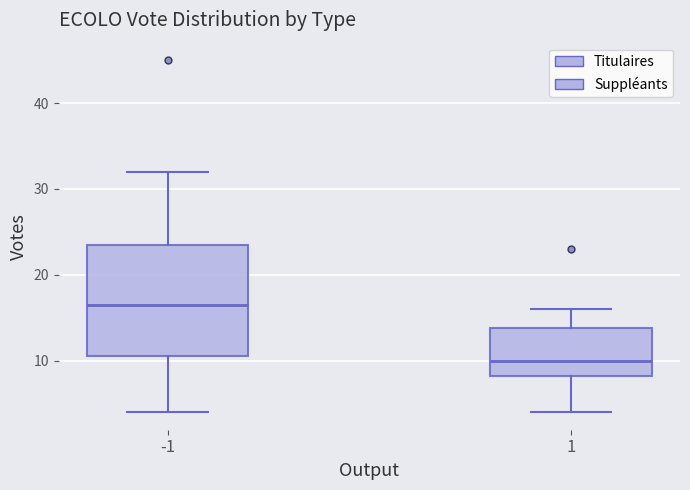

Reading left to right, read every box against the y-axis: the position of its median line, the range the box covers, and the ends of its whiskers. The values are not printed on the chart, so give them approximately, as read against the axis.

-1: median 17, box 11 to 24, whiskers 4 to 32
1: median 10, box 8 to 14, whiskers 4 to 16